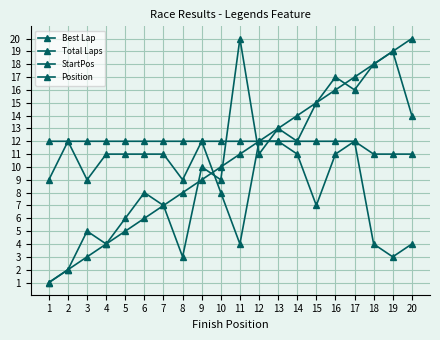

What is the value of the Total Laps point at the 9th from the left?

12